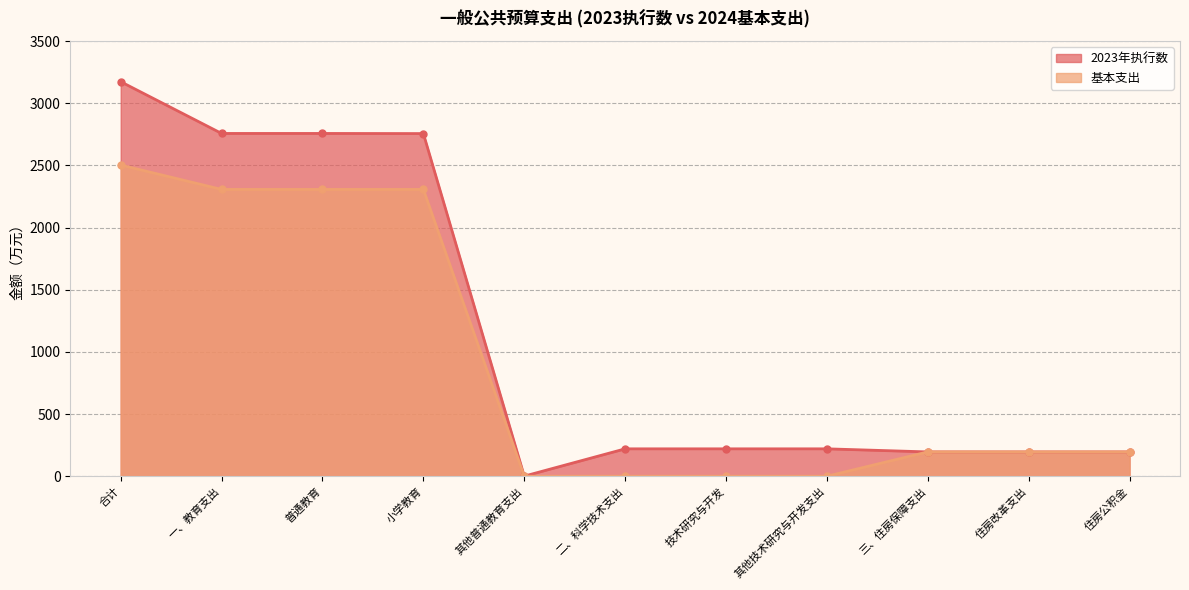

At which label is 基本支出 closest to 1251?

三、住房保障支出